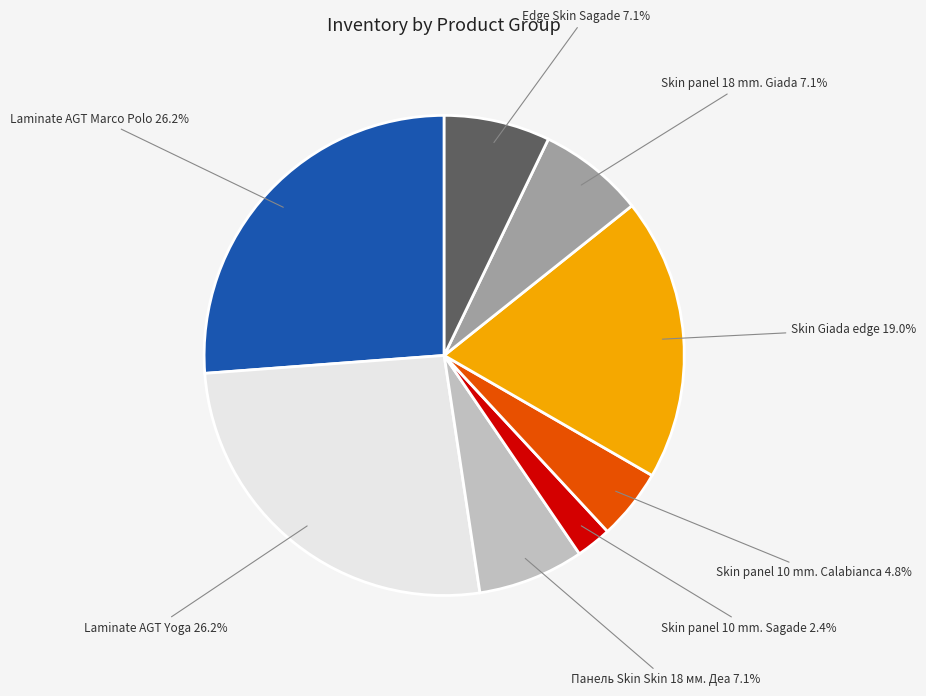

Is there any slice that represents more than half of the pie?

No